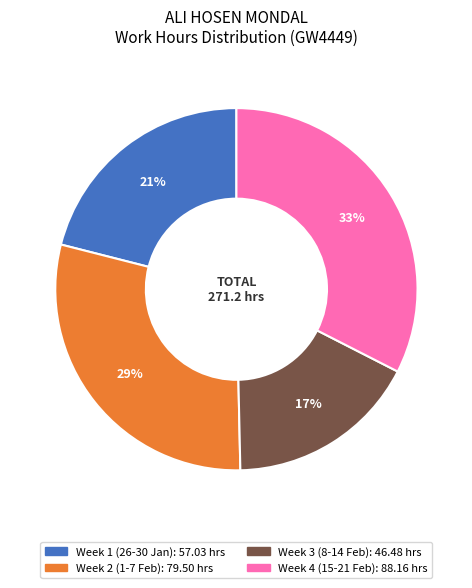

To the nearest percent, what is the average slice percentage?

25%